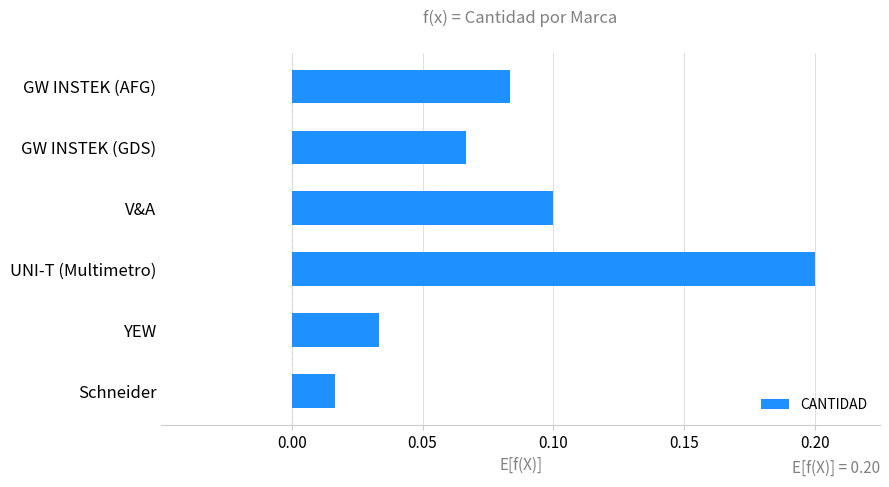

What is the difference between the maximum and minimum values?

0.2